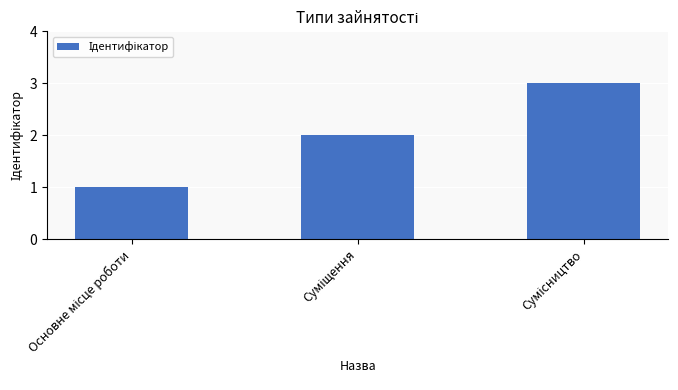

Does the chart contain any negative values?

No